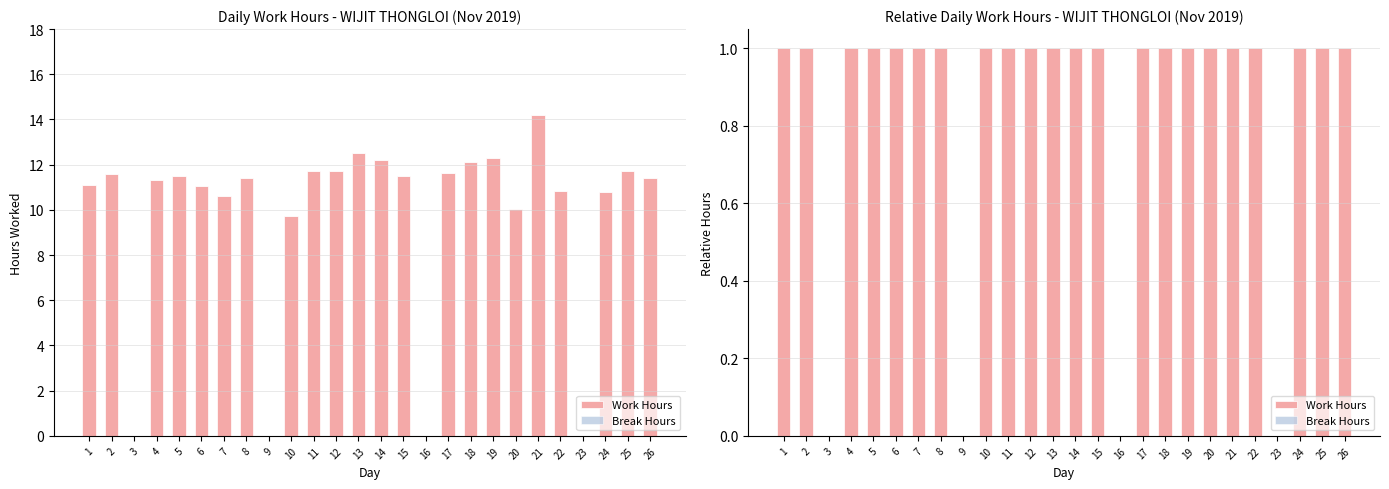

What are all the series names shown in the legend?

Work Hours, Break Hours